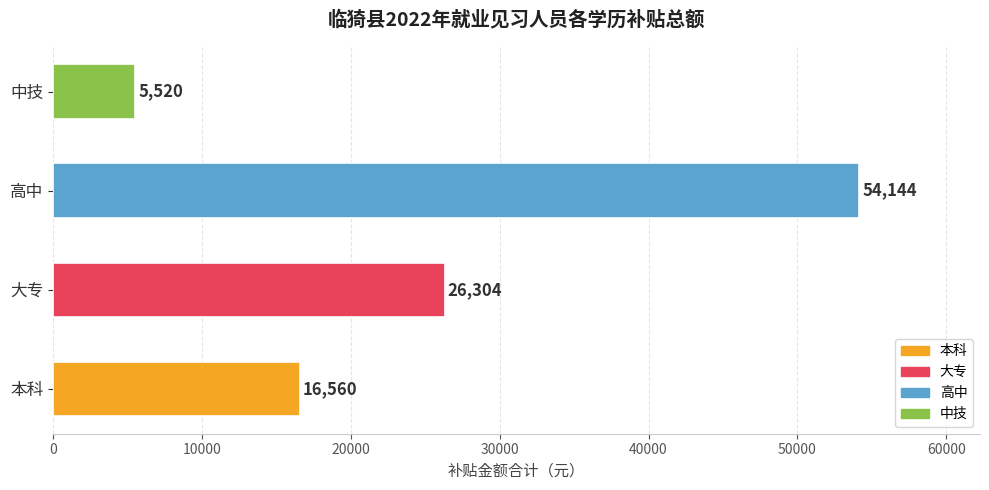

What is the sum of all values?

102528